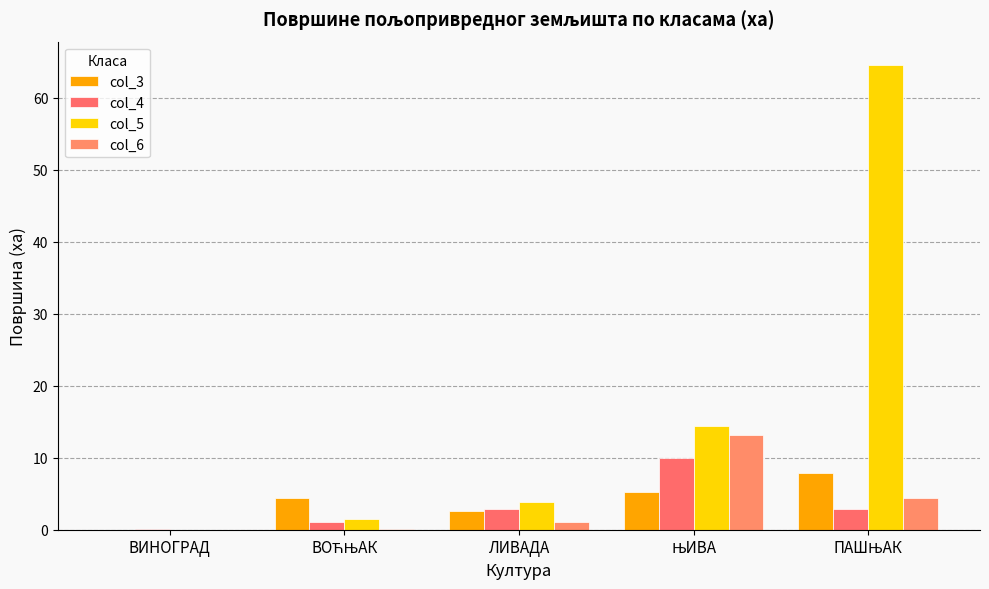

What is the average value of the col_4 series?

3.4